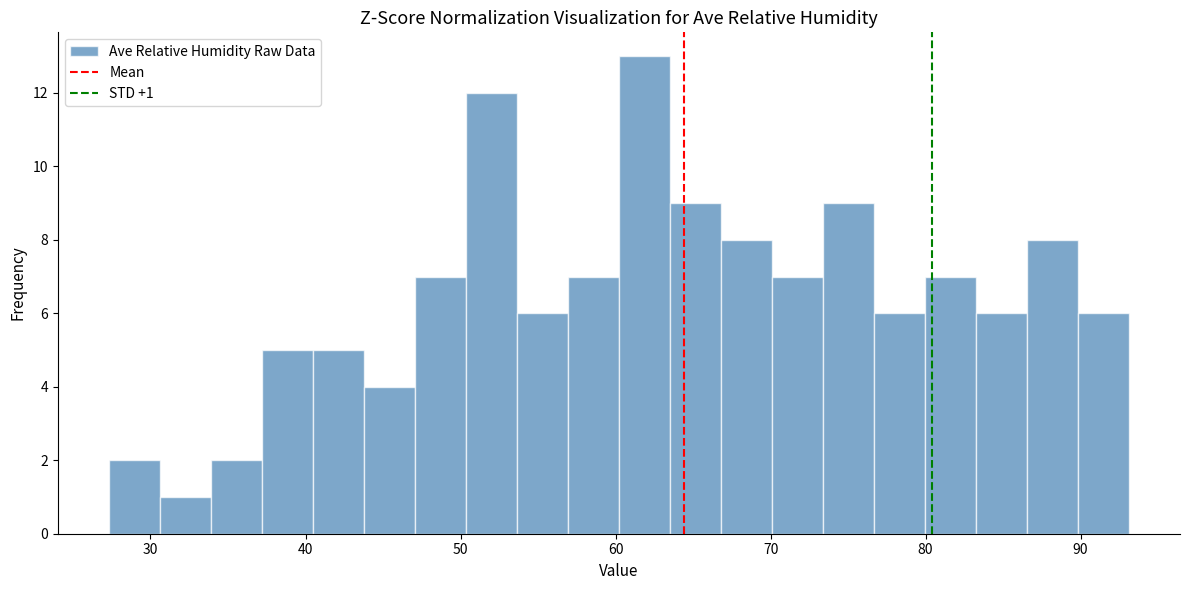

Read against the x-axis, roughly where is the centre of the tallest bar?

62